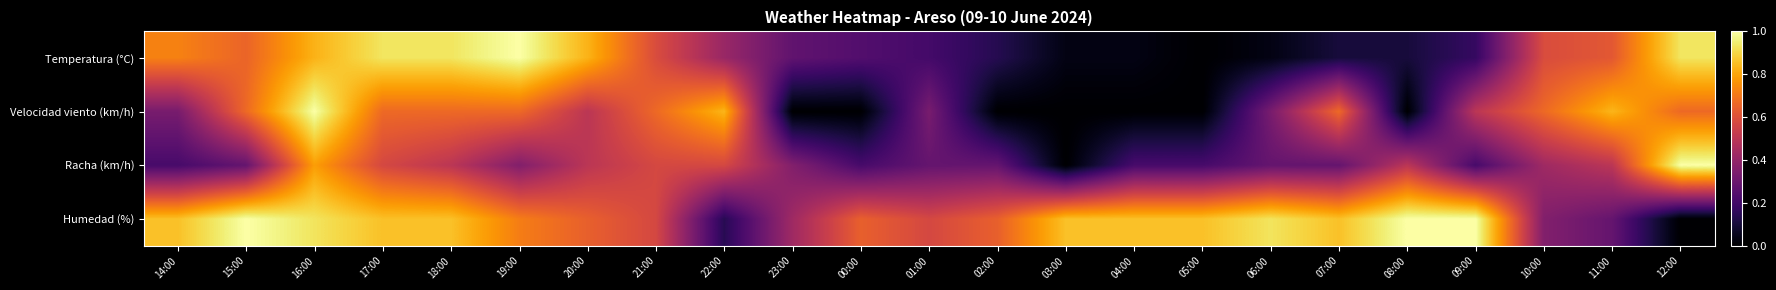

What is the total value across all series at 17:00?

3.0